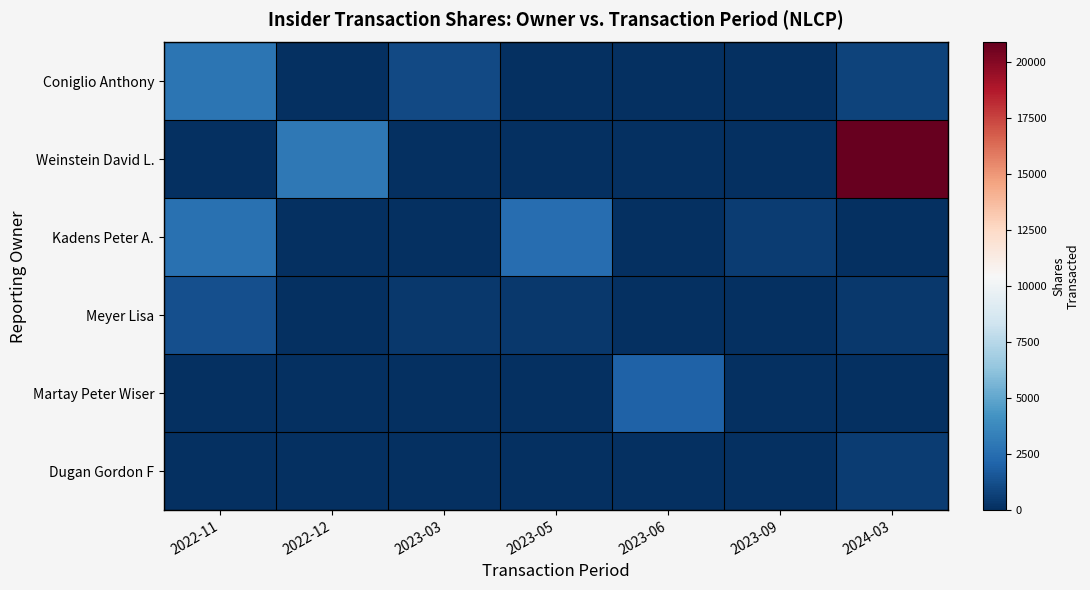

At how many categories does at least one series exceed 19619?

1